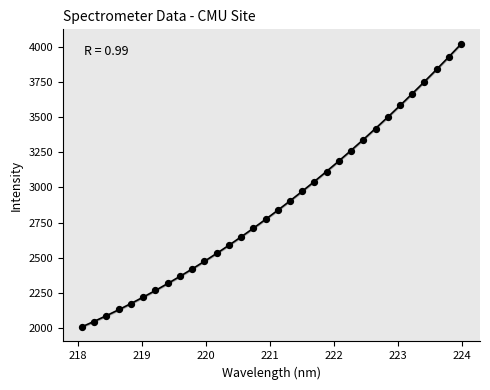

What is the range of X values (max minus min)?

5.9